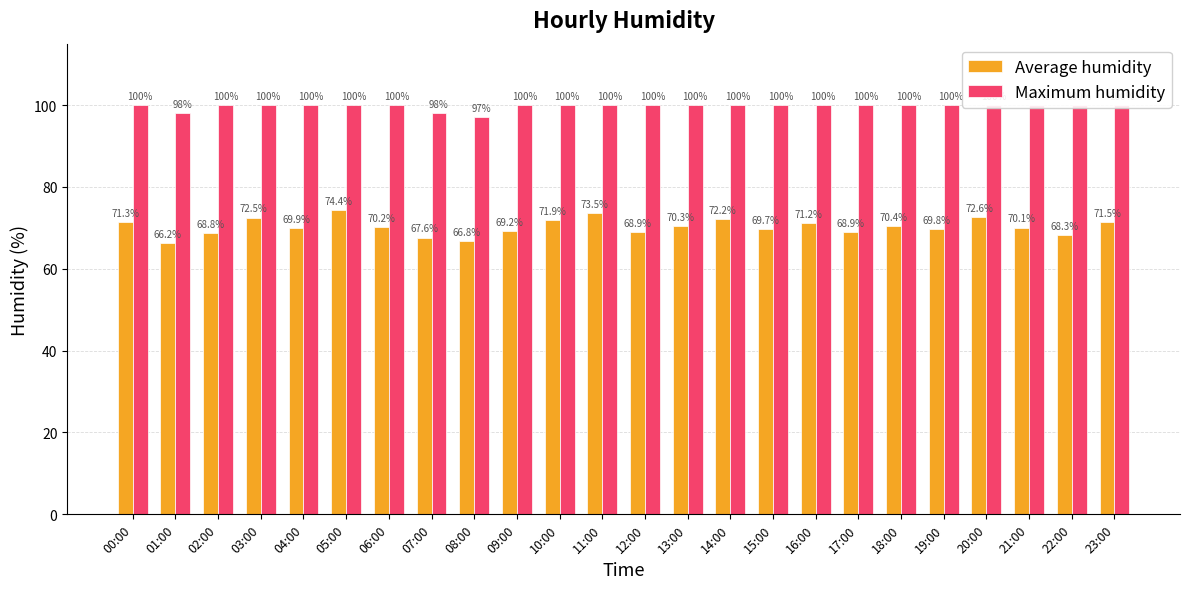

List the series in order of their peak value, lowest first.

Average humidity, Maximum humidity